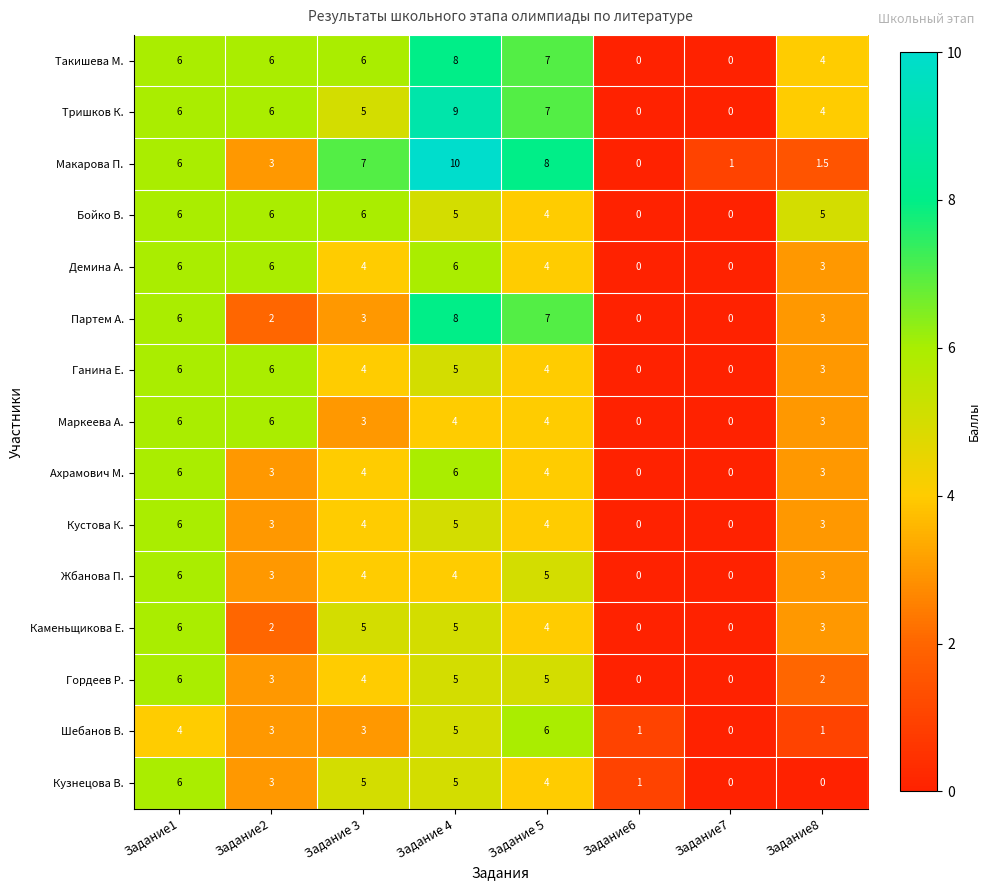

Which series has the largest range (max minus min)?

Макарова П.